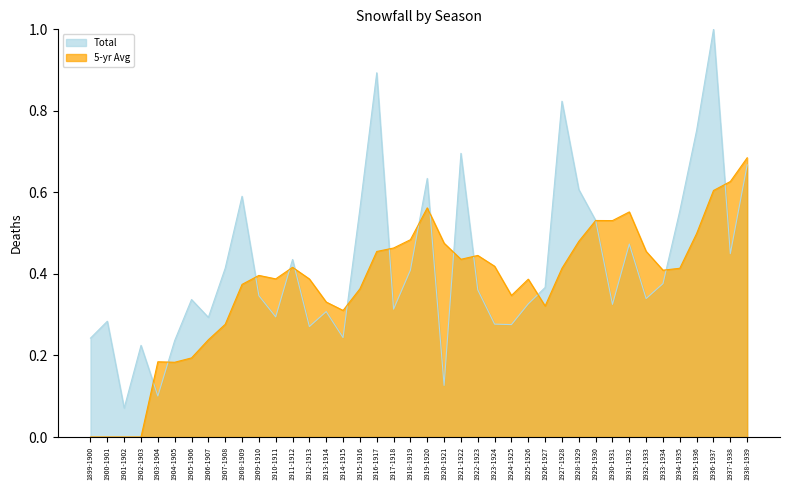

Rank the series by their maximum value, from highest to lowest.

Total, 5-yr Avg